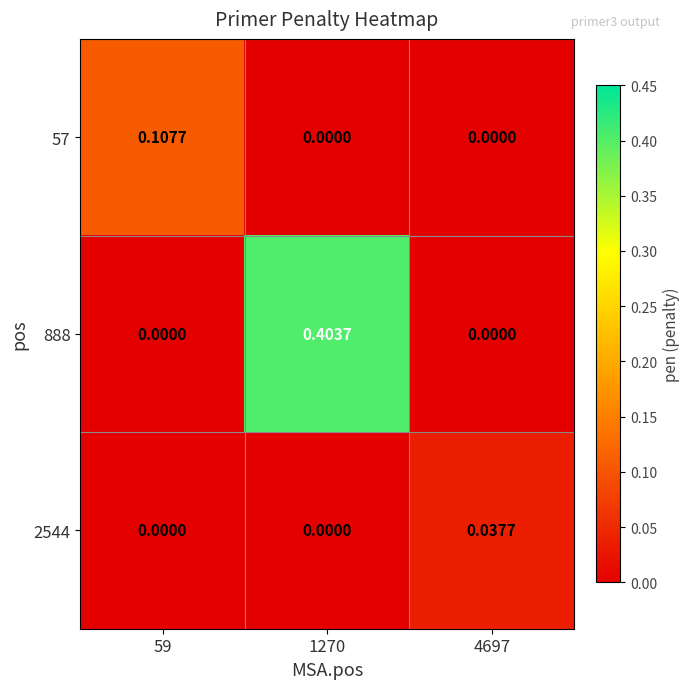

Between 59 and 1270, which series saw the biggest shift?

888